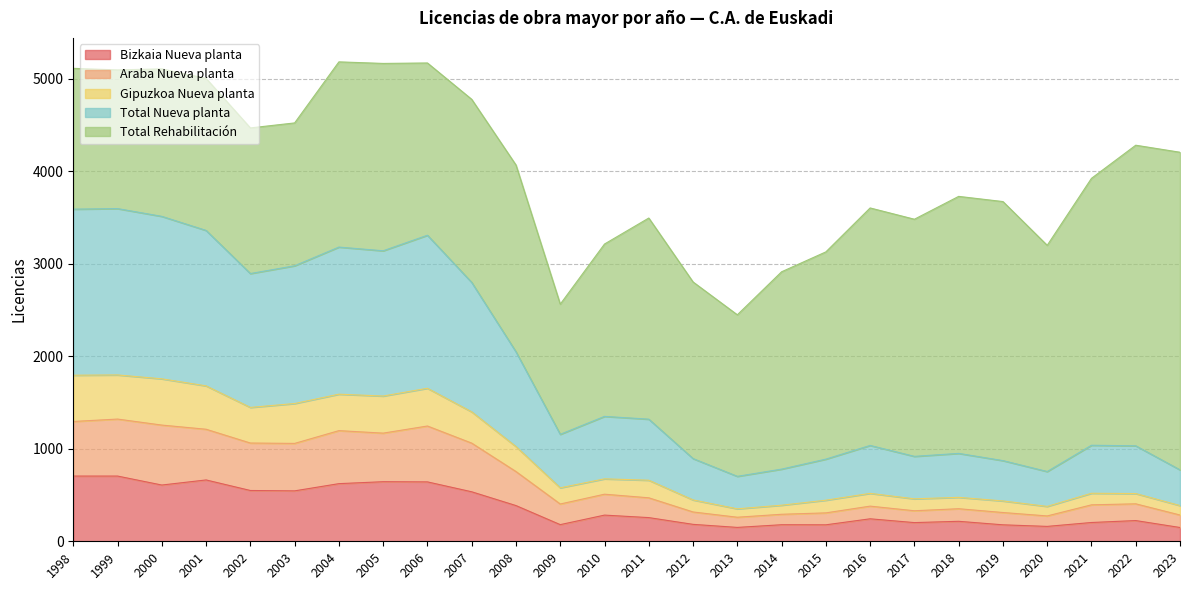

What is the maximum value for Bizkaia Nueva planta?

705